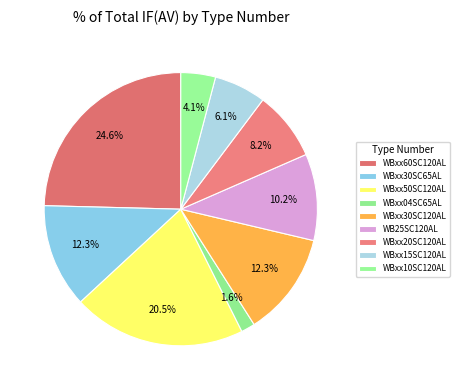

How many segments does this pie chart have?

9